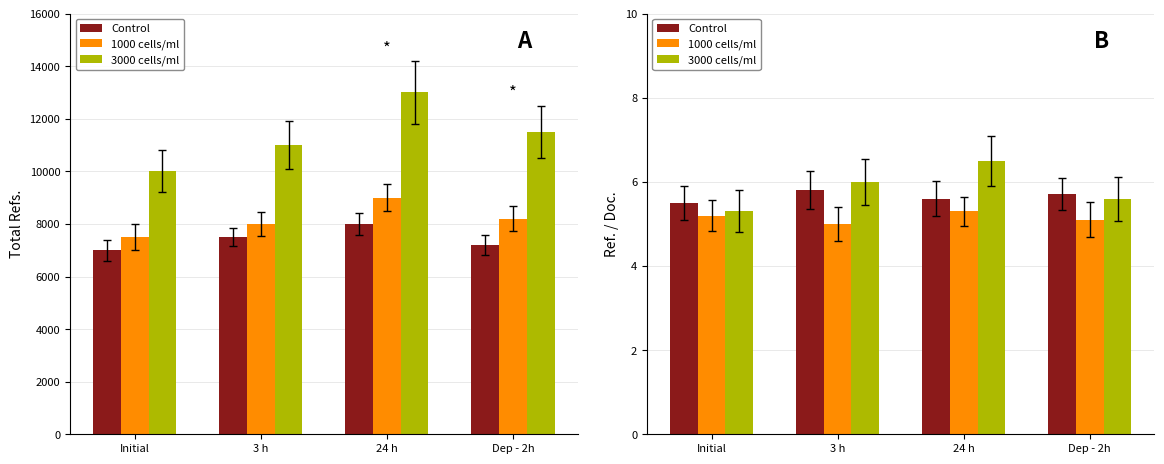

How many categories are shown in the chart?

4